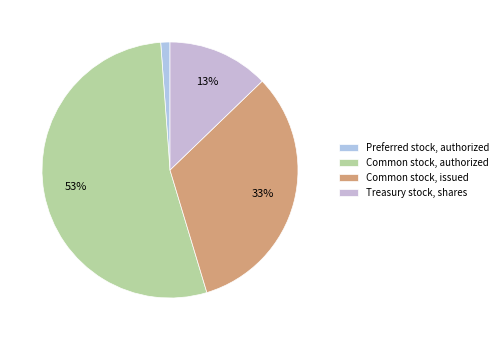

To the nearest percent, what percentage of the pie is Common stock, authorized?

53%